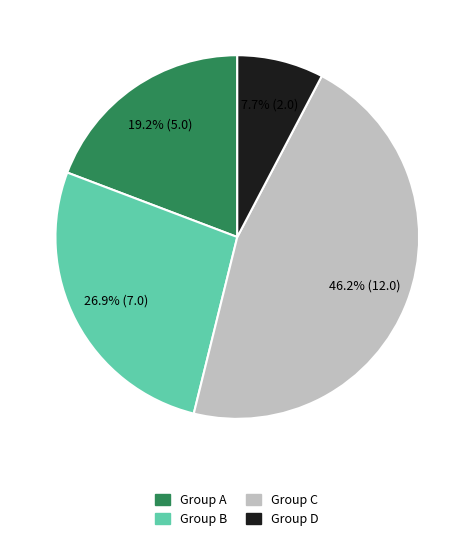

Count the number of slices in the pie.

4